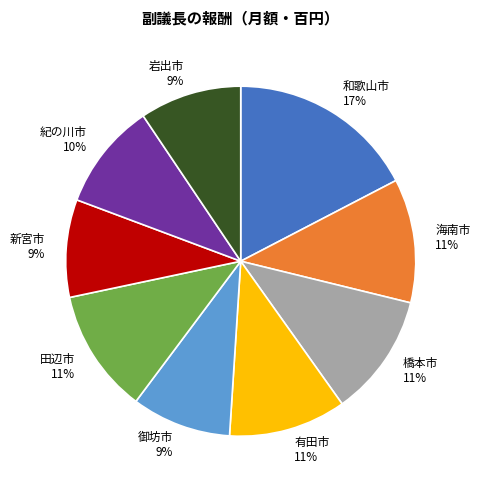

Between 田辺市 and 和歌山市, which is larger?

和歌山市